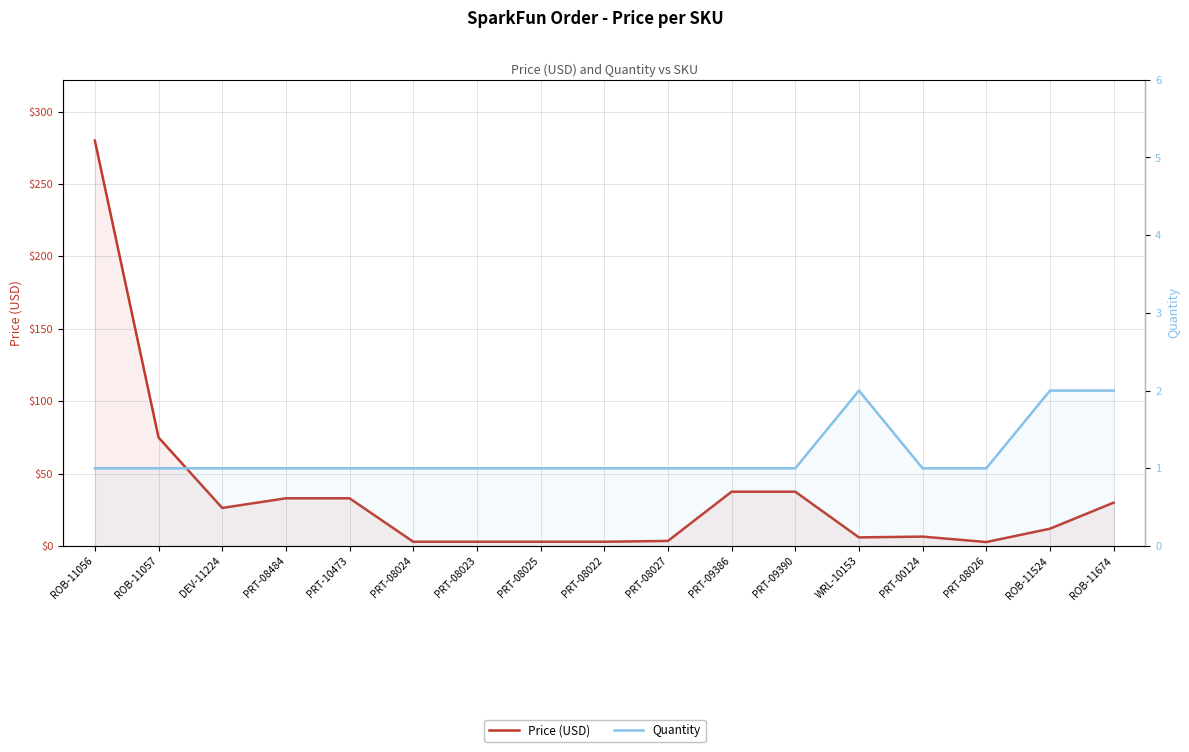

How many lines are shown in the chart?

2